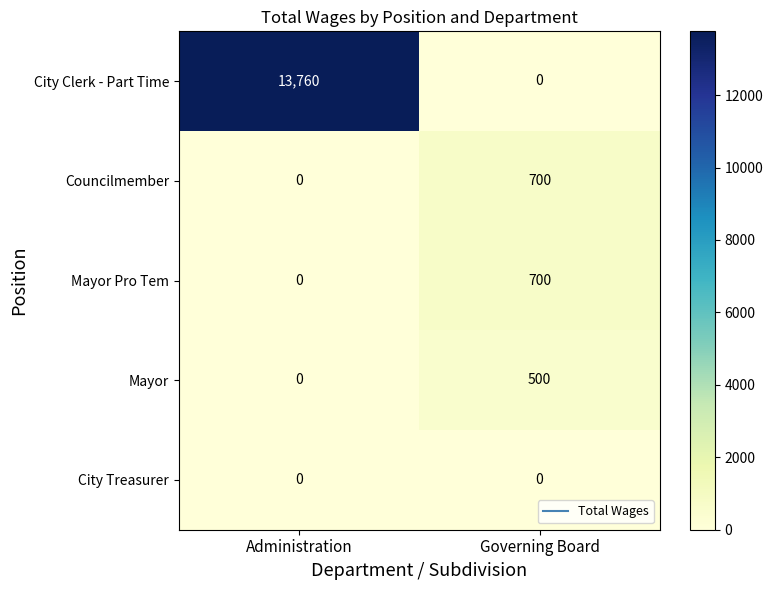

Read the City Clerk - Part Time value at Administration, to the nearest 50.

13750